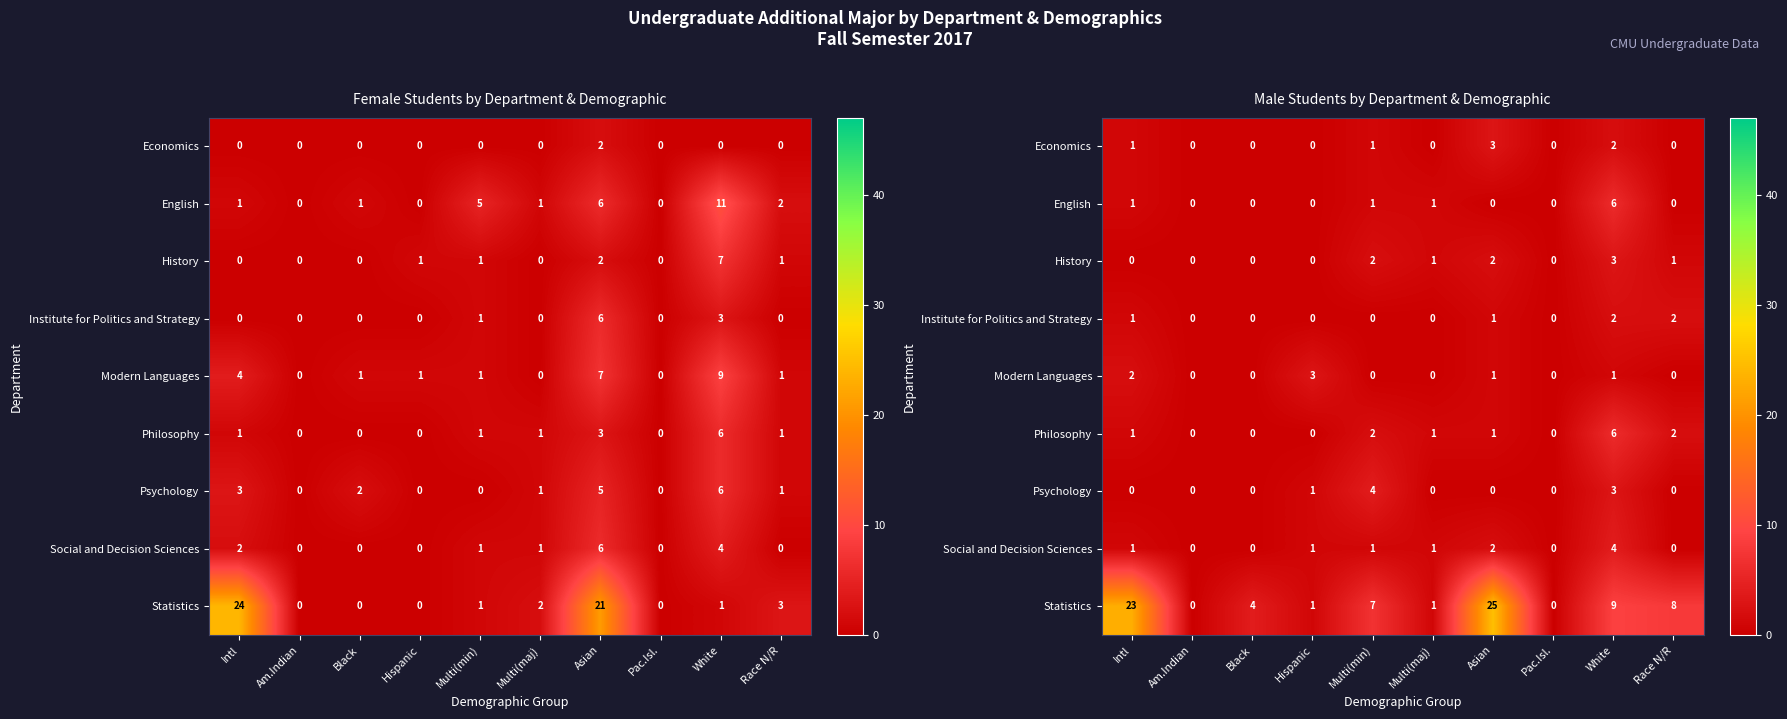

List the series in order of their peak value, highest first.

Statistics, English, Philosophy, Psychology, Social and Decision Sciences, Economics, History, Modern Languages, Institute for Politics and Strategy